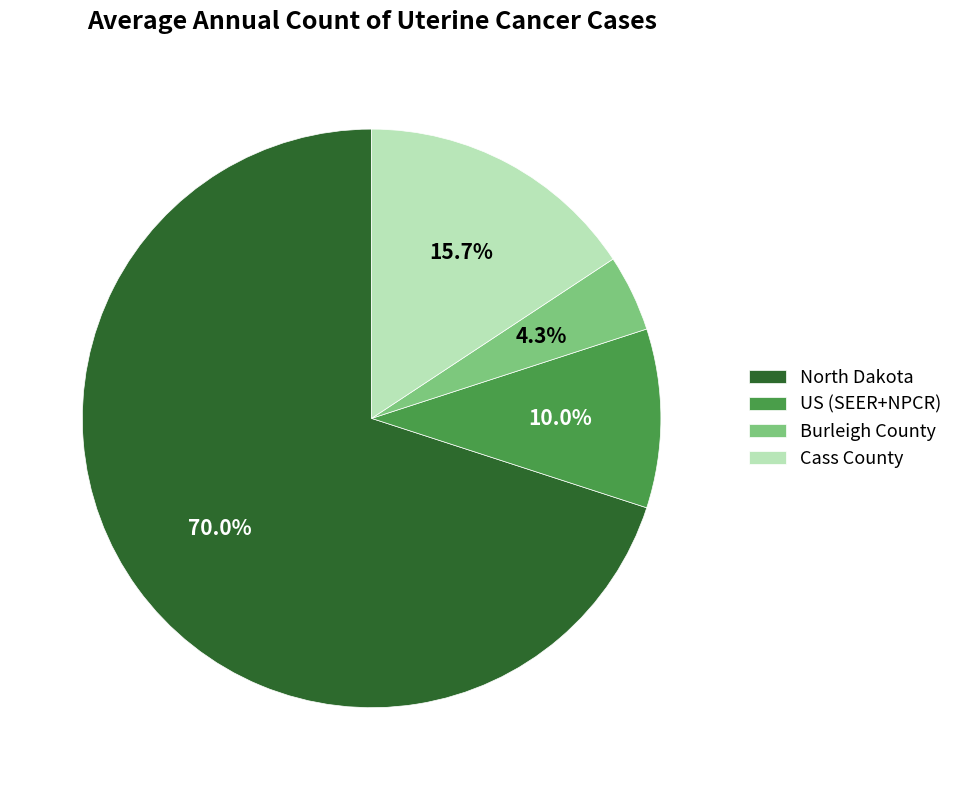

To the nearest percent, what percentage of the pie is Cass County?

16%